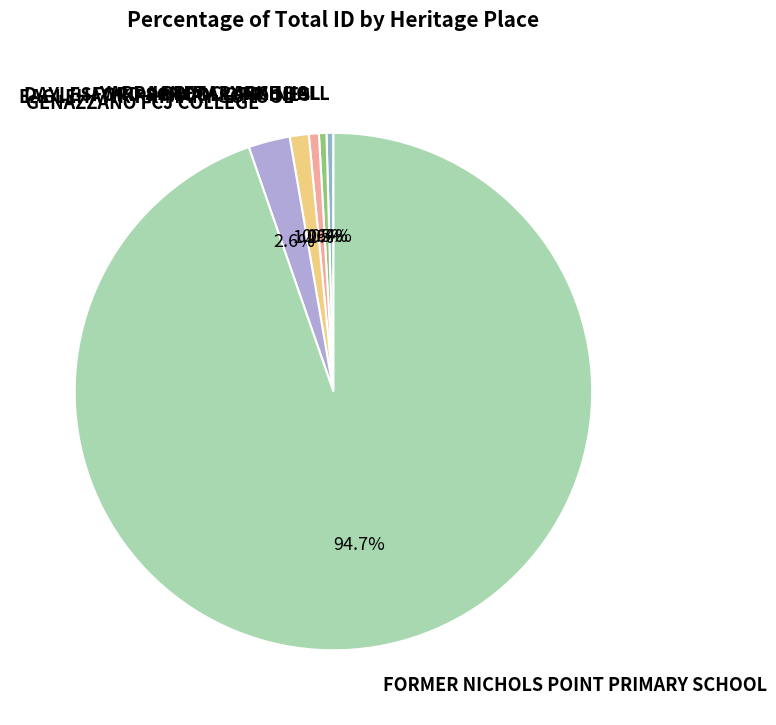

To the nearest percent, what portion does FORMER NICHOLS POINT PRIMARY SCHOOL represent?

95%